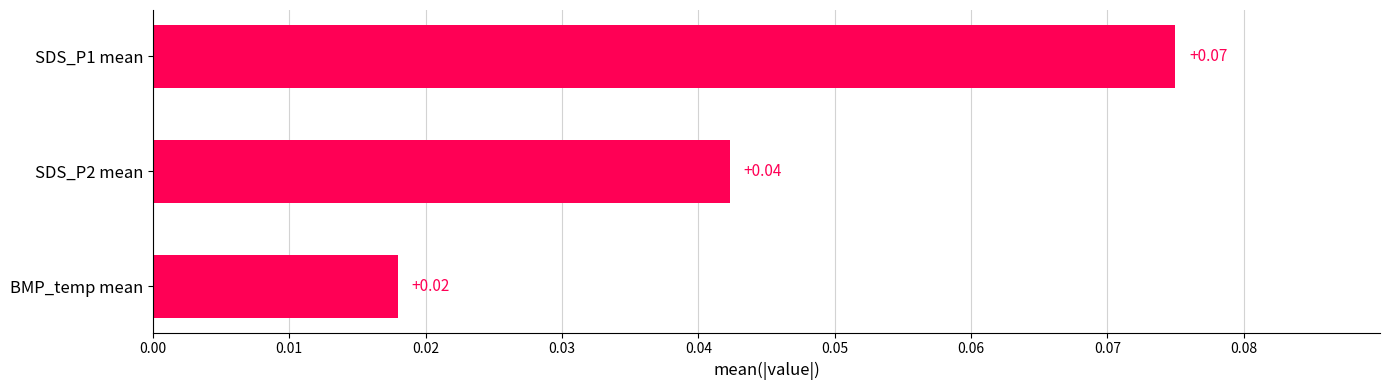

Rank the categories by value from lowest to highest.

BMP_temp mean, SDS_P2 mean, SDS_P1 mean